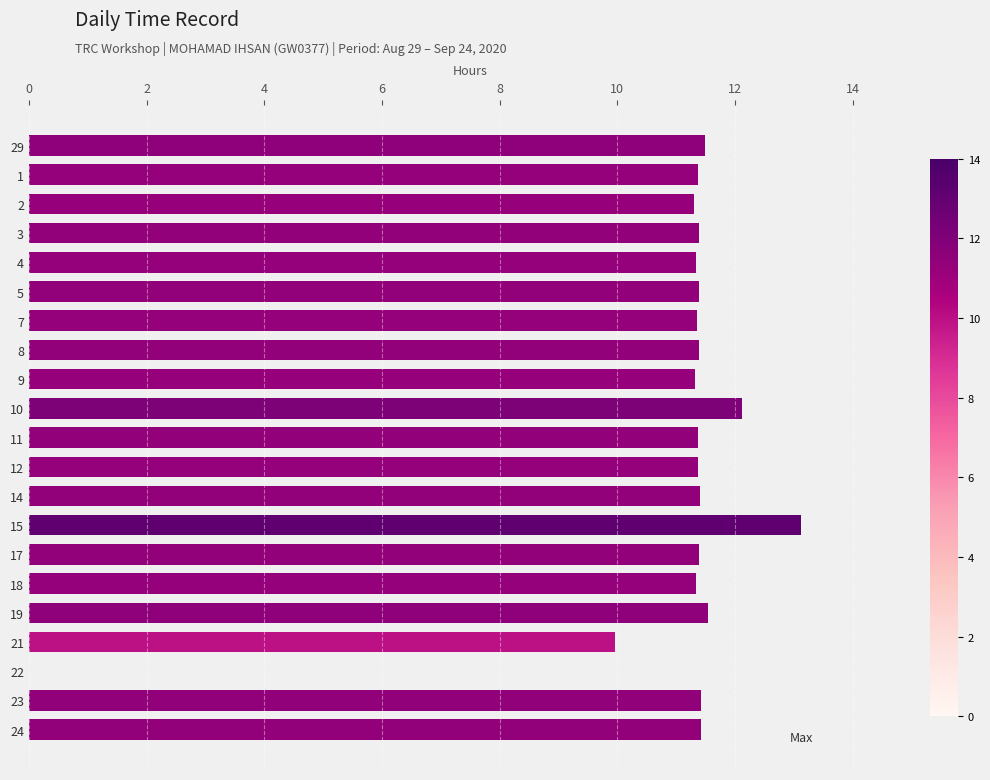

Are the bars horizontal?

Yes